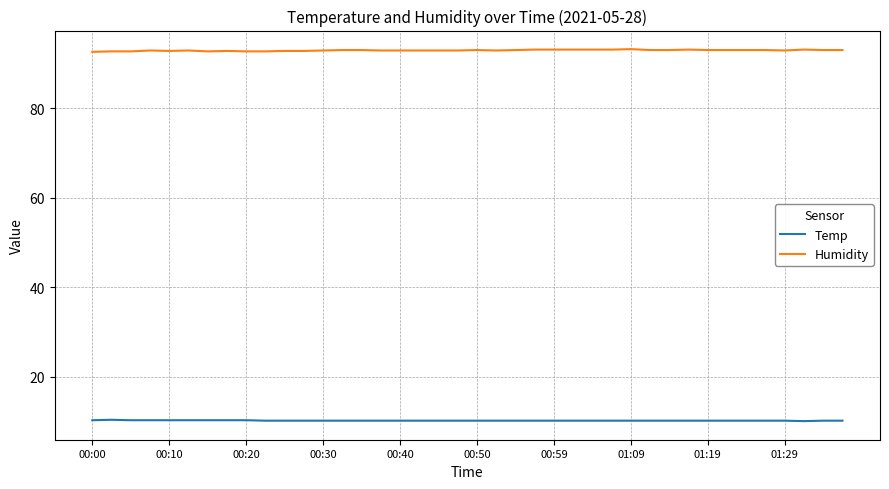

True or false: Temp and Humidity intersect in this chart.

False